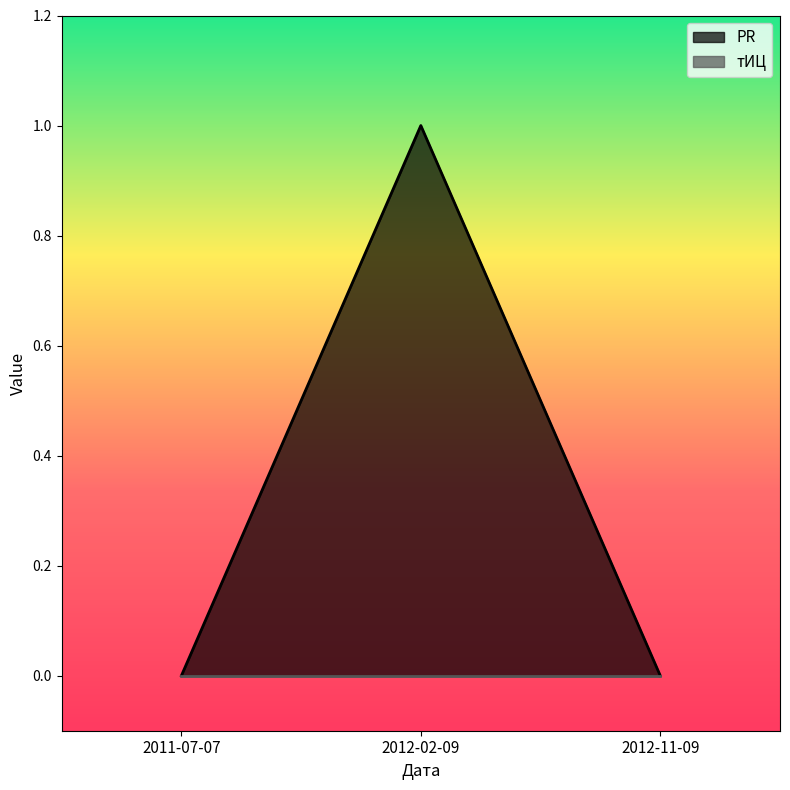

How many distinct data groups are displayed?

2